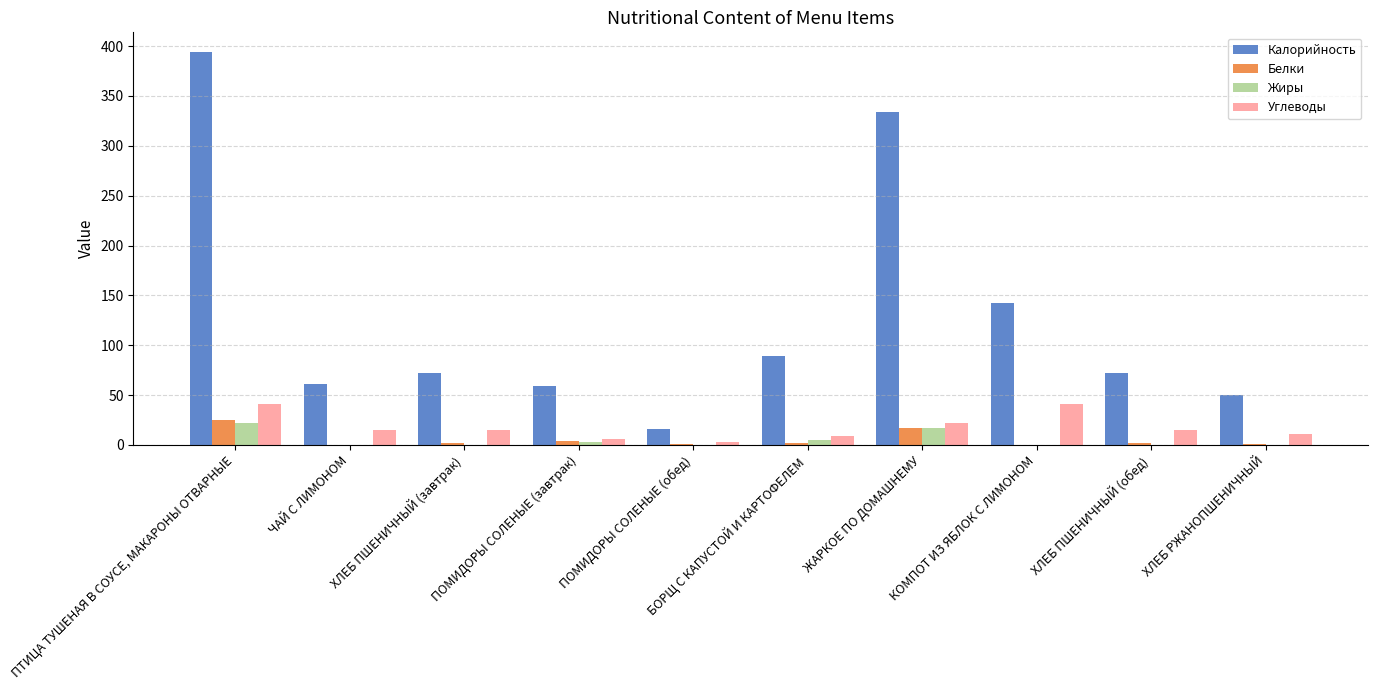

Are the bars horizontal?

No